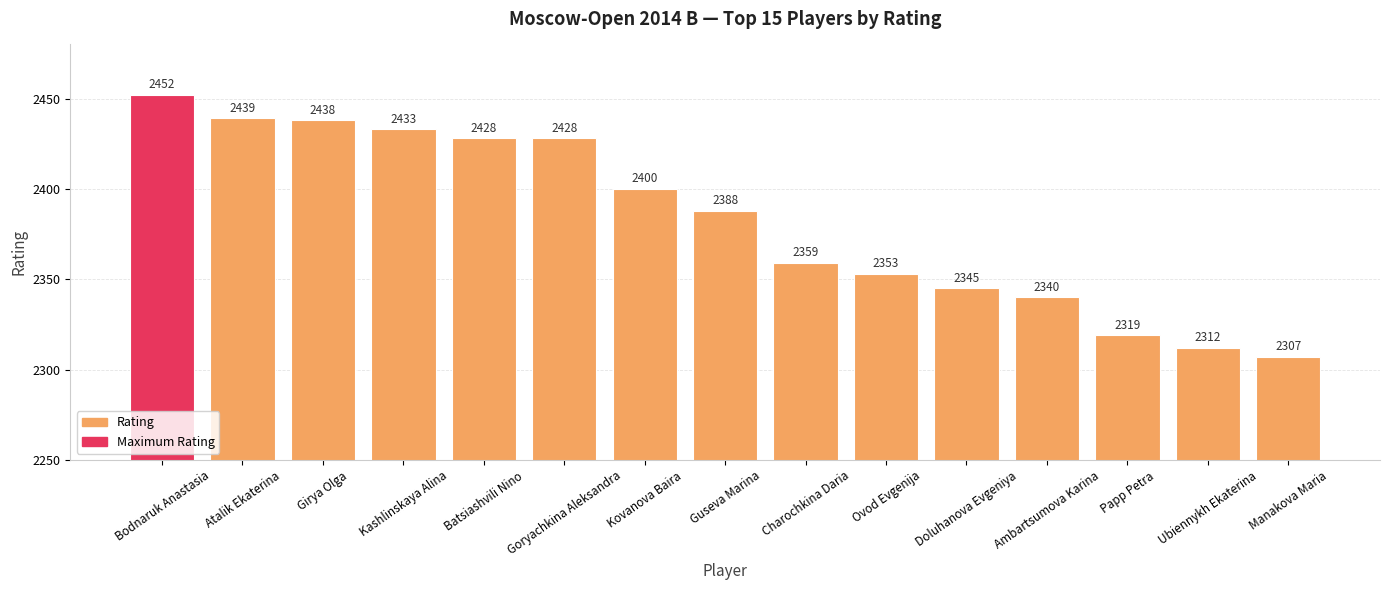

At which category does the chart reach its minimum across all series?

Manakova Maria